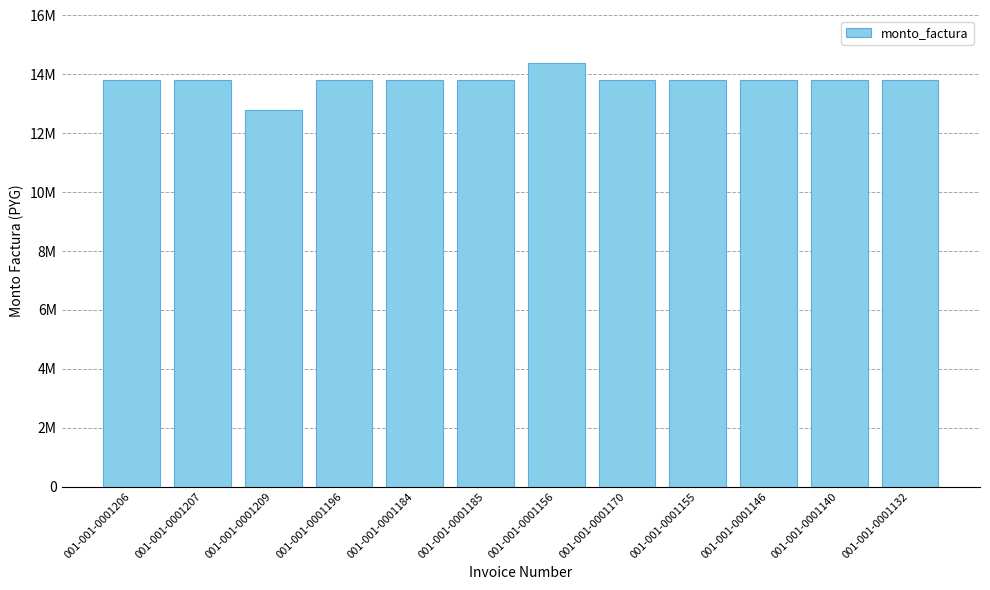

List the labels in order of value, smallest first.

001-001-0001209, 001-001-0001206, 001-001-0001207, 001-001-0001196, 001-001-0001184, 001-001-0001185, 001-001-0001170, 001-001-0001155, 001-001-0001146, 001-001-0001140, 001-001-0001132, 001-001-0001156